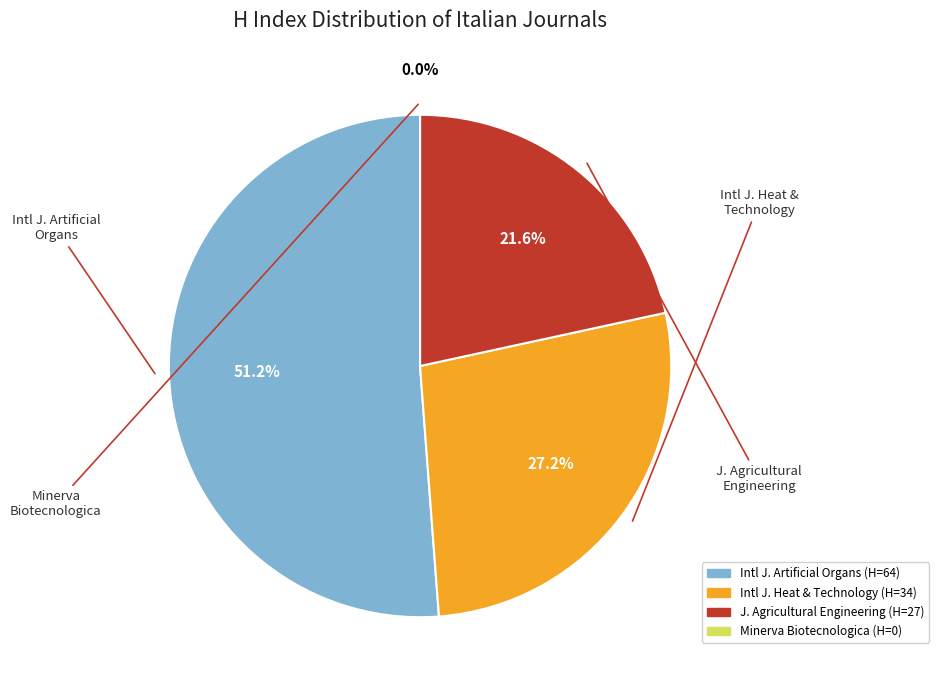

The International Journal of Artificial Organs slice represents 51% of the pie. True or false?

True